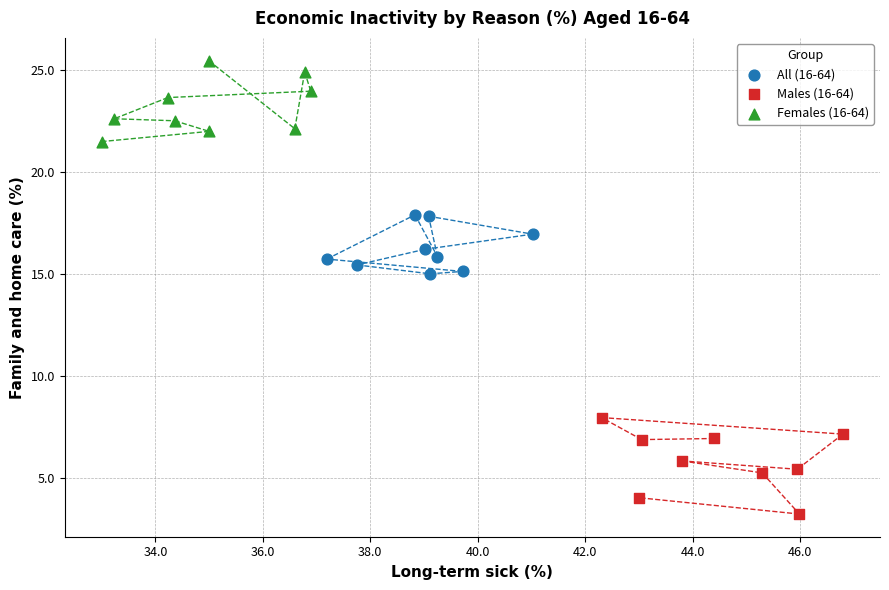

Which series has the widest spread of Y values?

Males (16-64)